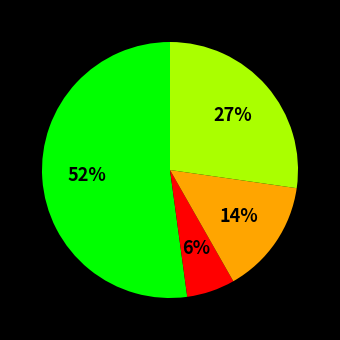

Is there a majority slice in this chart?

Yes